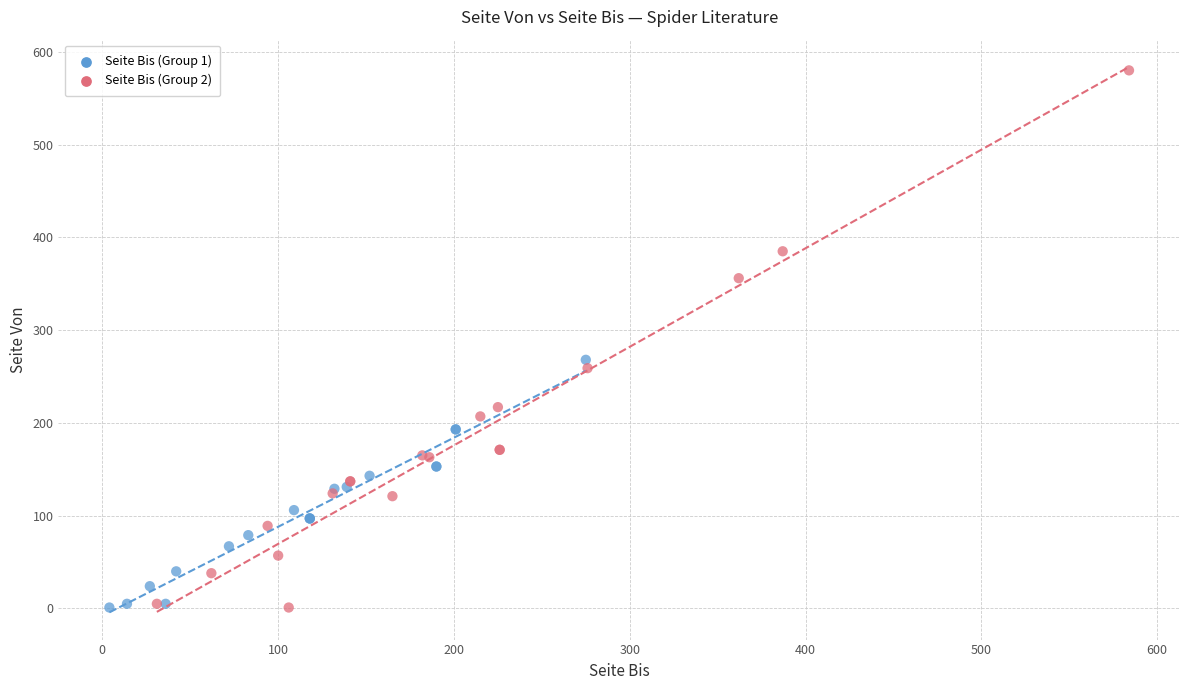

Which series has the widest spread of Y values?

Seite Bis (Group 2)